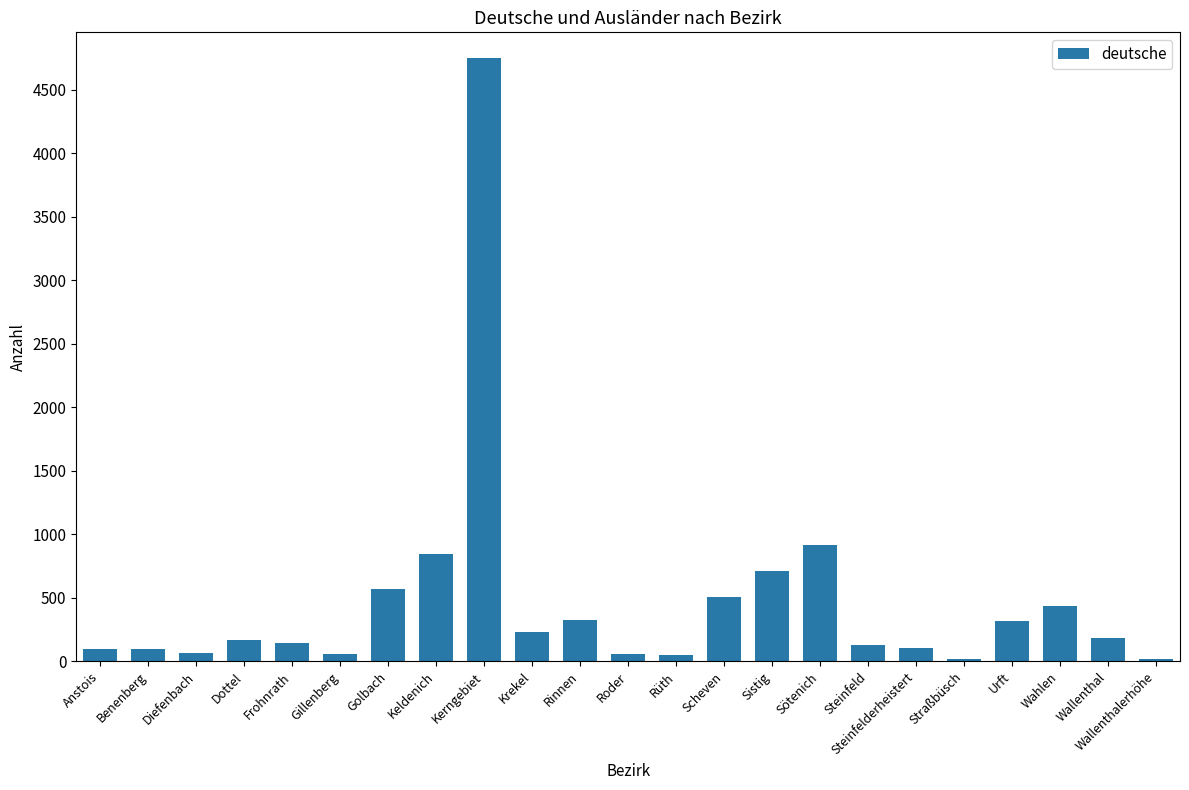

Where is the data nearest to the value 2385?

Sötenich